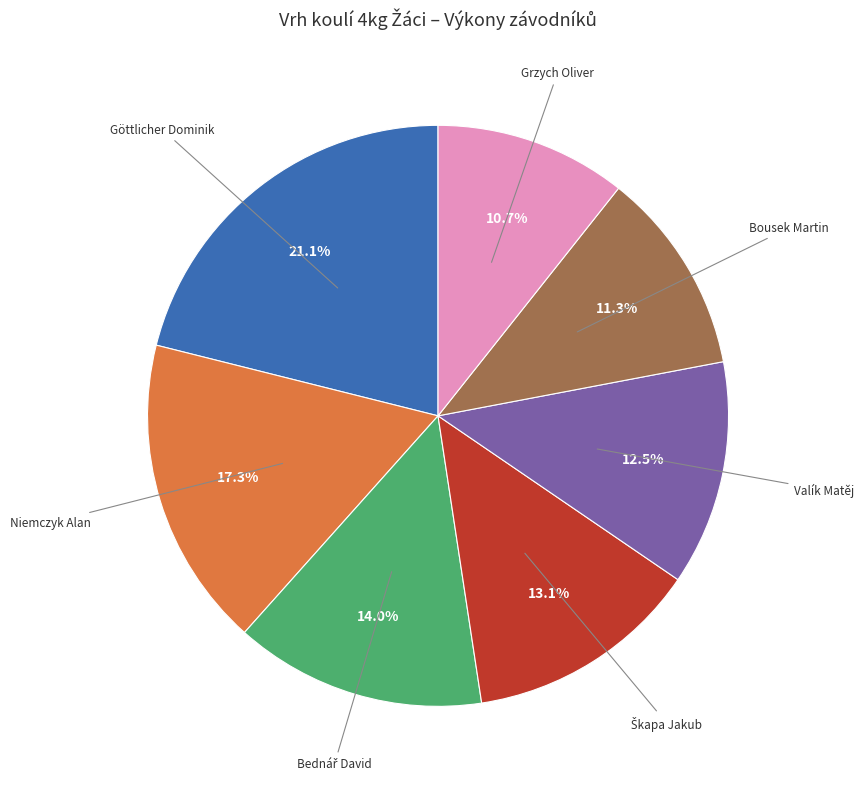

How many slices are in this pie chart?

7